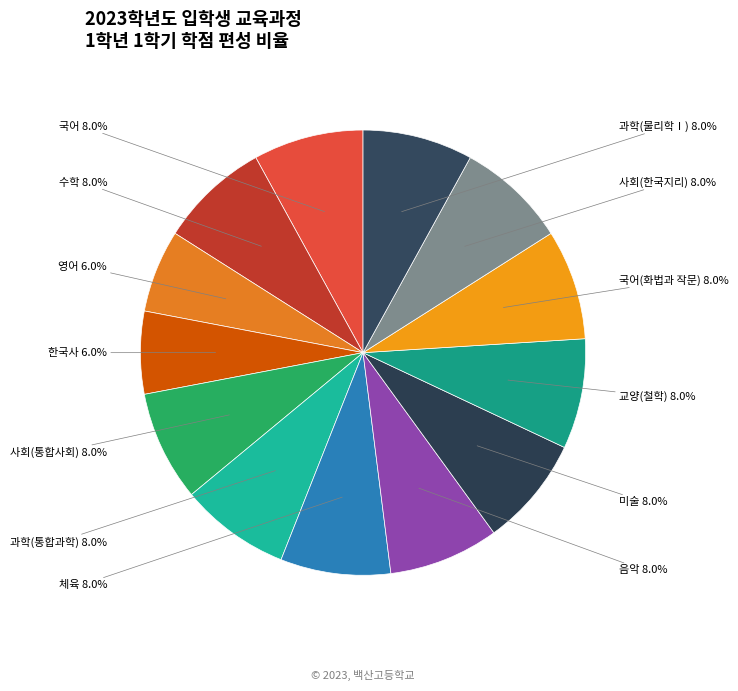

What is the ratio of the value at 사회(한국지리) to the value at 과학(통합과학)?

1.0